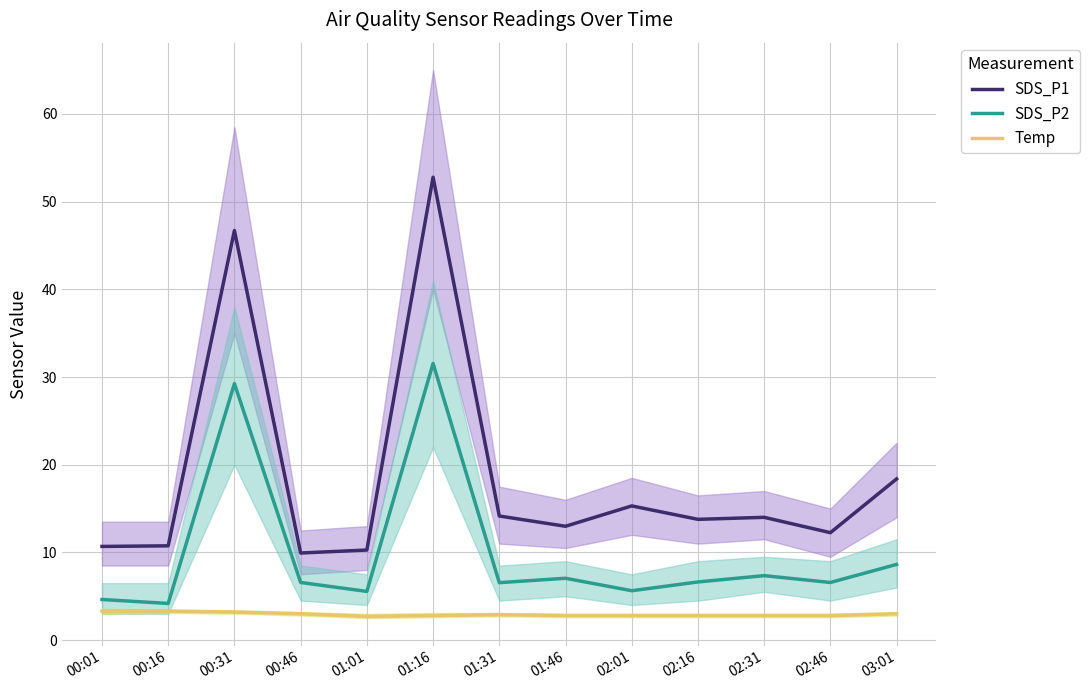

Which label corresponds to the smallest value in the chart?

01:01